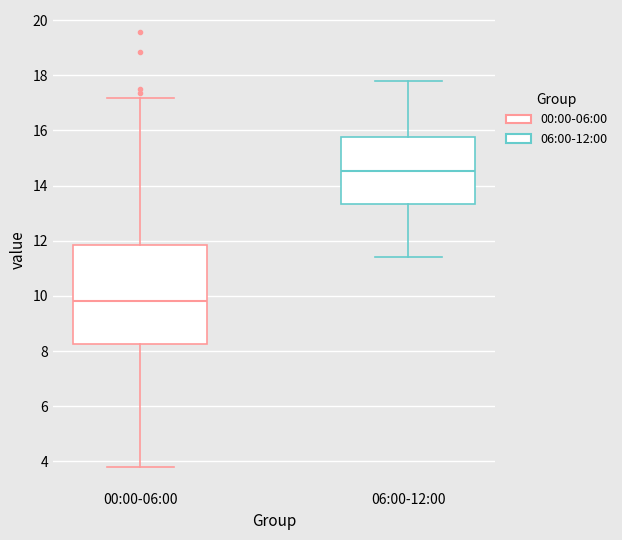

Reading left to right, transcribe this box plot: for each box, give where its median line is, the range the box spans, and where its two whiskers end, as read against the y-axis. The values are not printed on the chart, so give them approximately, as read against the axis.

00:00-06:00: median 9.8, box 8.2 to 11.8, whiskers 3.8 to 17.2
06:00-12:00: median 14.6, box 13.4 to 15.8, whiskers 11.4 to 17.8